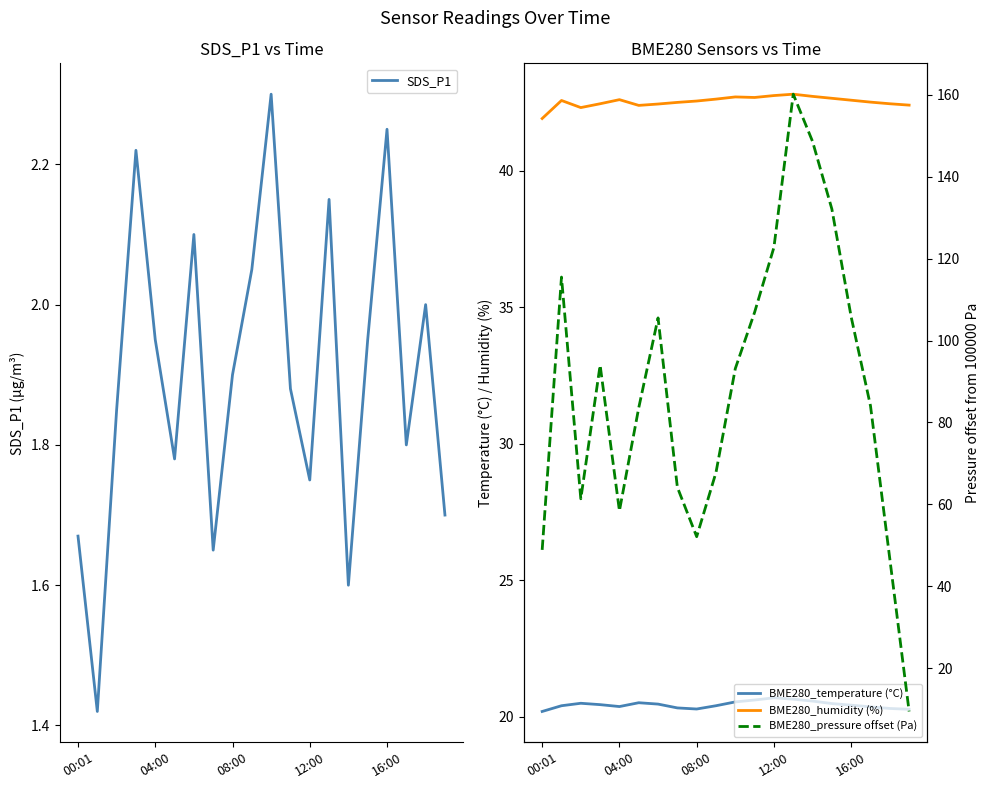

What is the highest value of the SDS_P1 series?

2.3